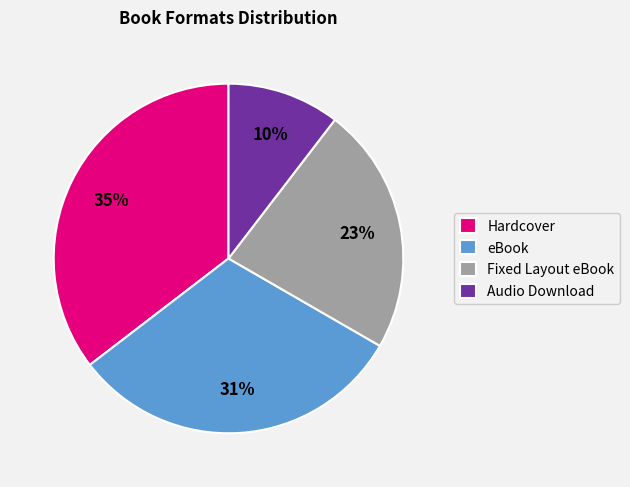

Which has a higher value, Hardcover or Fixed Layout eBook?

Hardcover